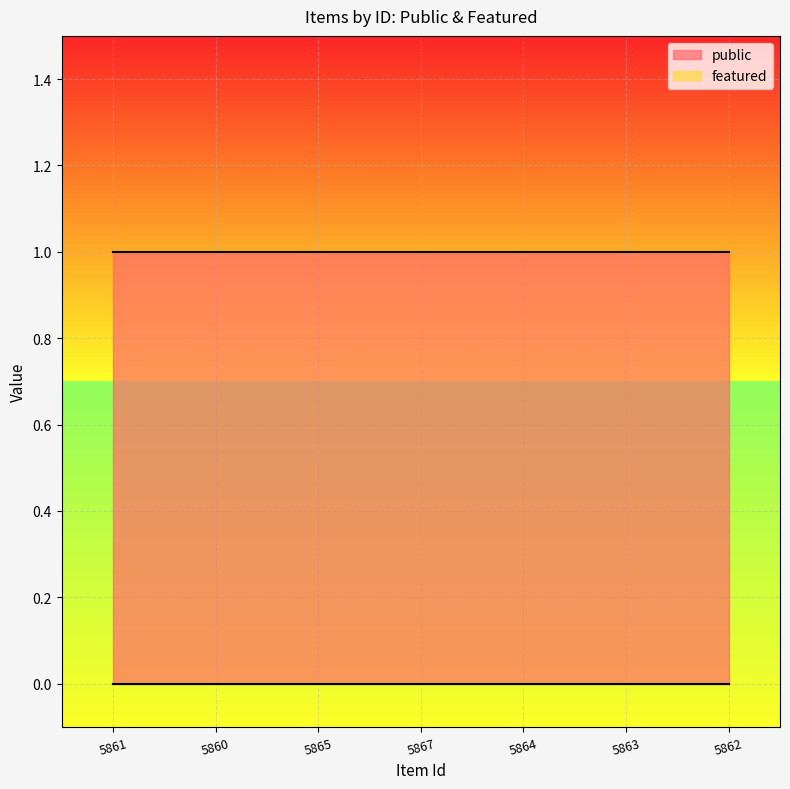

Which category has the lowest value in the featured series?

5861